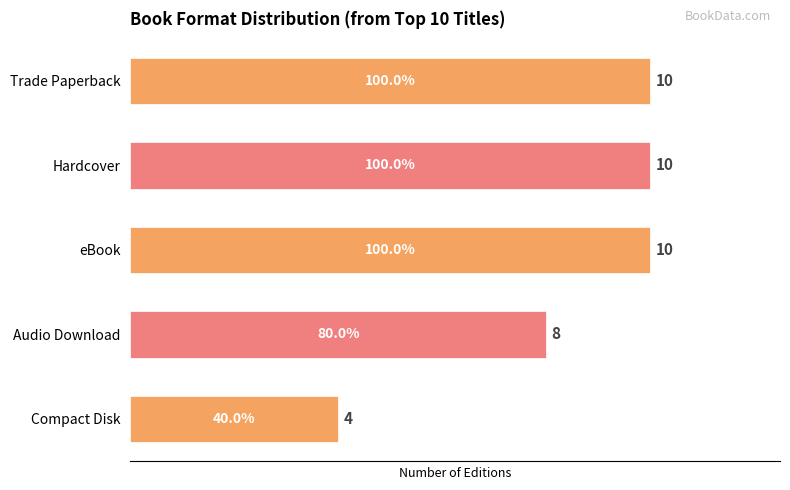

Which has a higher value, Audio Download or eBook?

eBook